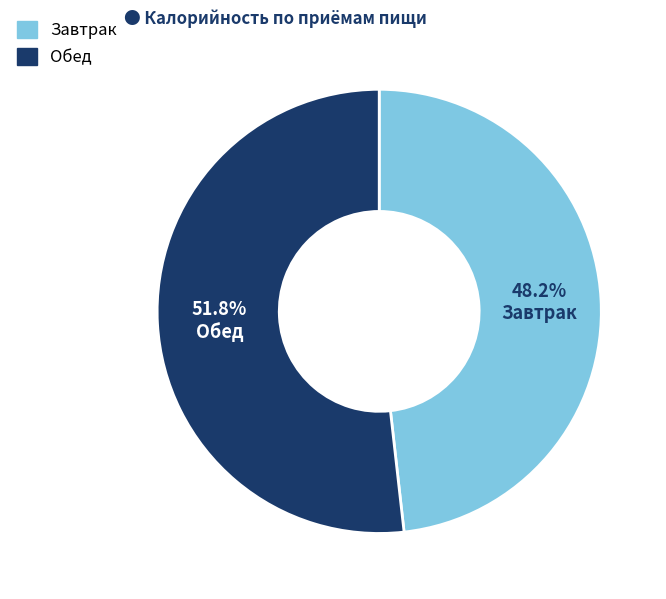

Is there a majority slice in this chart?

Yes